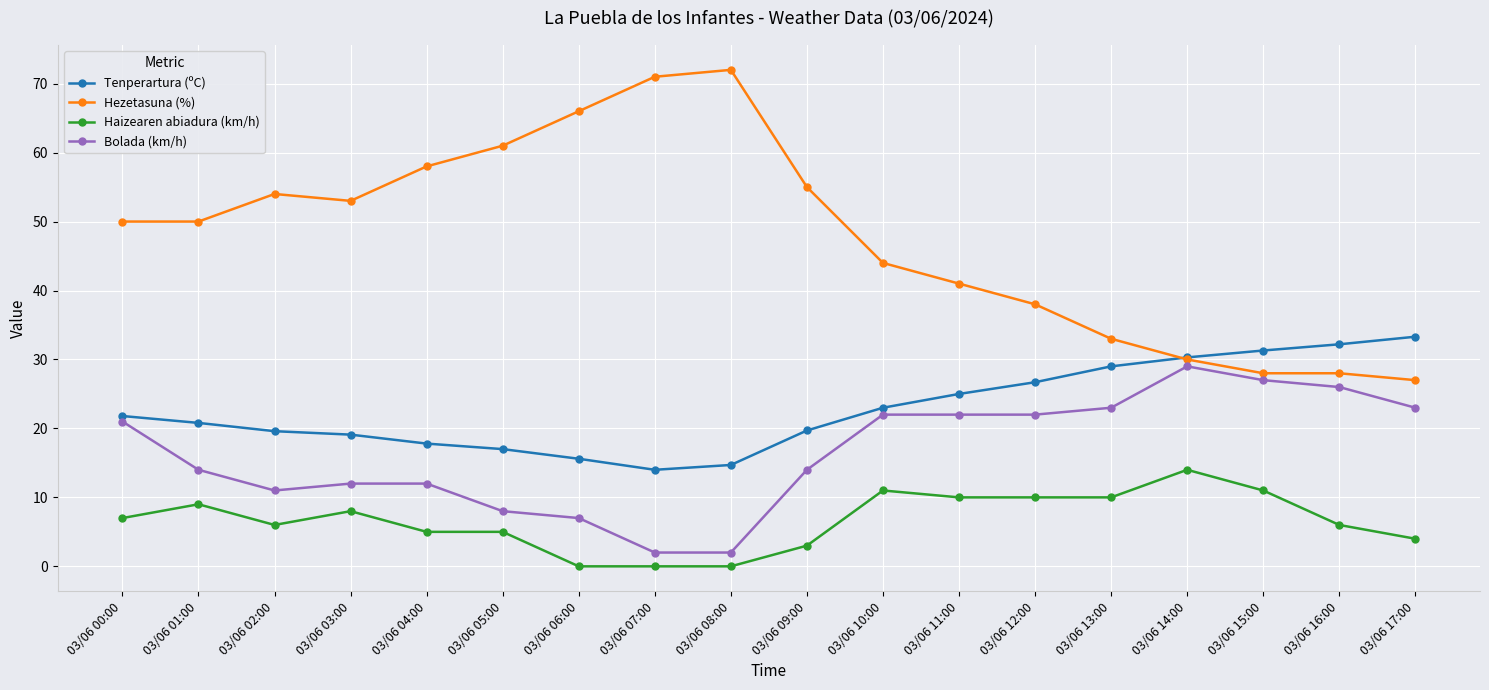

Which series changed the most between 03/06 09:00 and 03/06 16:00?

Hezetasuna (%)